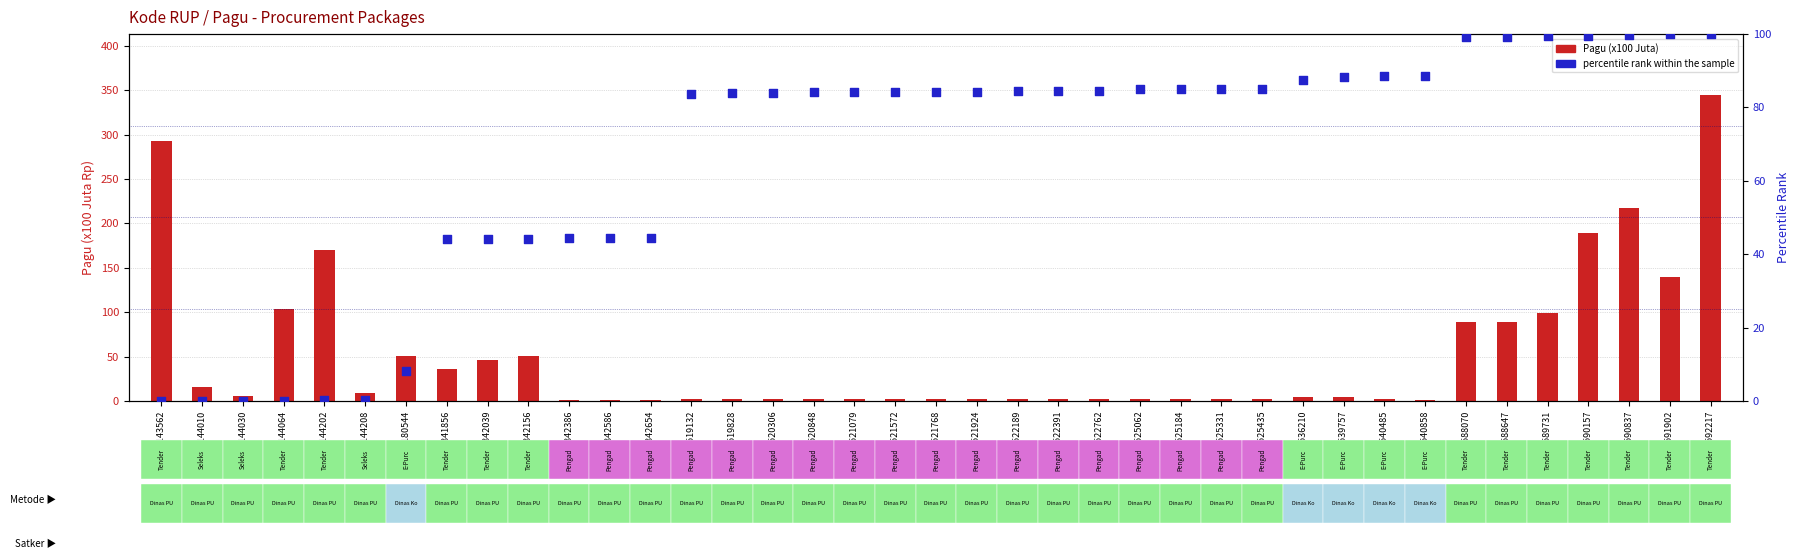

Which series has the largest total across all categories?

percentile rank within the sample